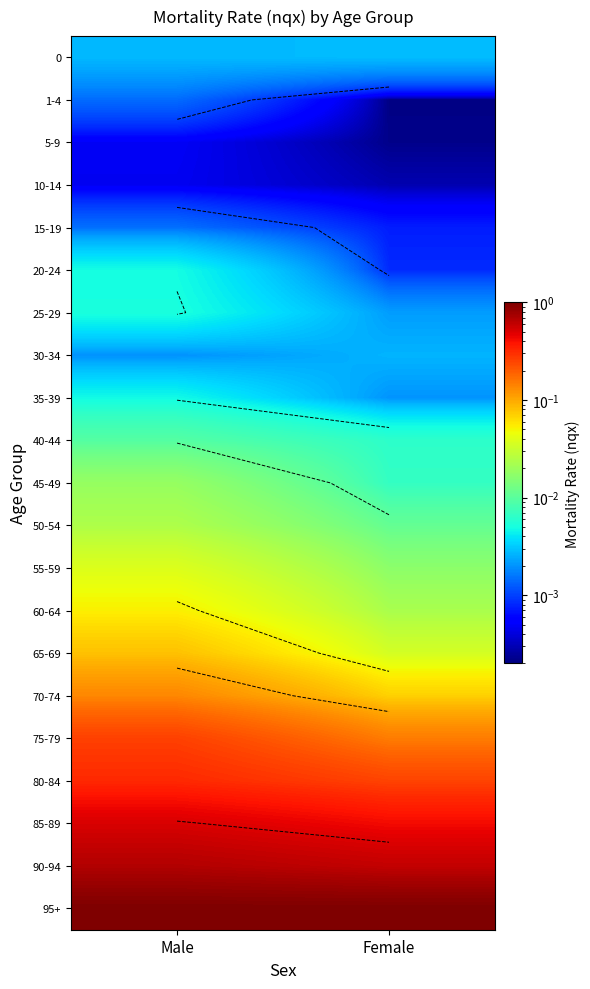

At Female, list the series in order from largest to smallest.

95+, 90-94, 85-89, 80-84, 75-79, 70-74, 65-69, 60-64, 55-59, 50-54, 45-49, 40-44, 0, 30-34, 25-29, 35-39, 20-24, 15-19, 10-14, 5-9, 1-4